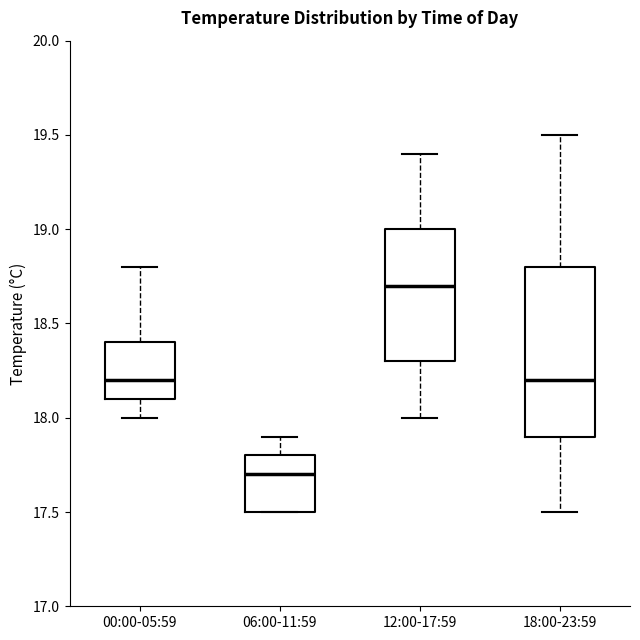

Reading left to right, transcribe this box plot: for each box, give where its median line is, the range the box spans, and where its two whiskers end, as read against the y-axis. The values are not printed on the chart, so give them approximately, as read against the axis.

00:00-05:59: median 18.2, box 18.1 to 18.4, whiskers 18.0 to 18.8
06:00-11:59: median 17.7, box 17.5 to 17.8, whiskers 17.5 to 17.9
12:00-17:59: median 18.7, box 18.3 to 19.0, whiskers 18.0 to 19.4
18:00-23:59: median 18.2, box 17.9 to 18.8, whiskers 17.5 to 19.5